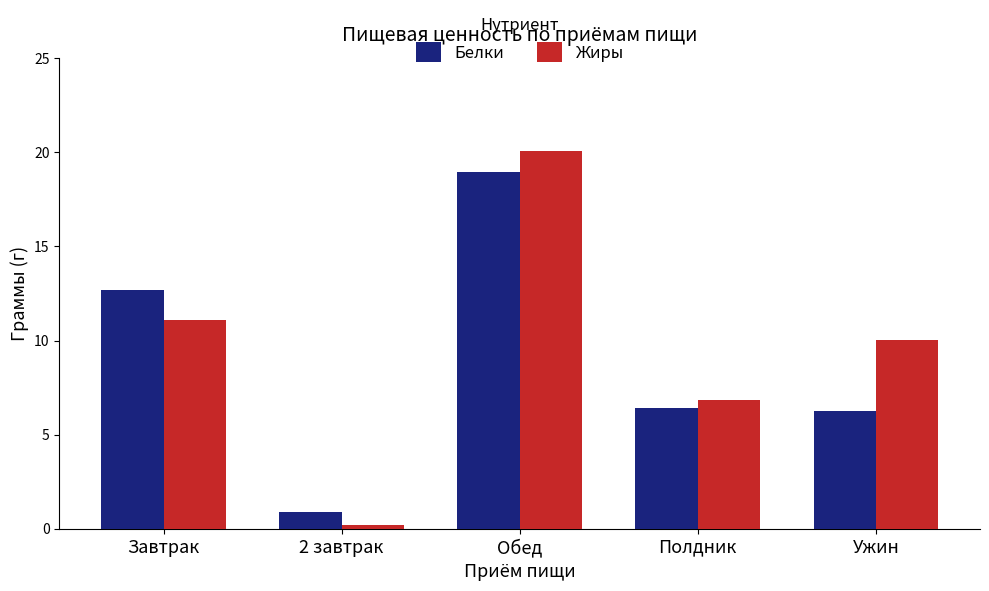

What position from the right is Ужин?

1